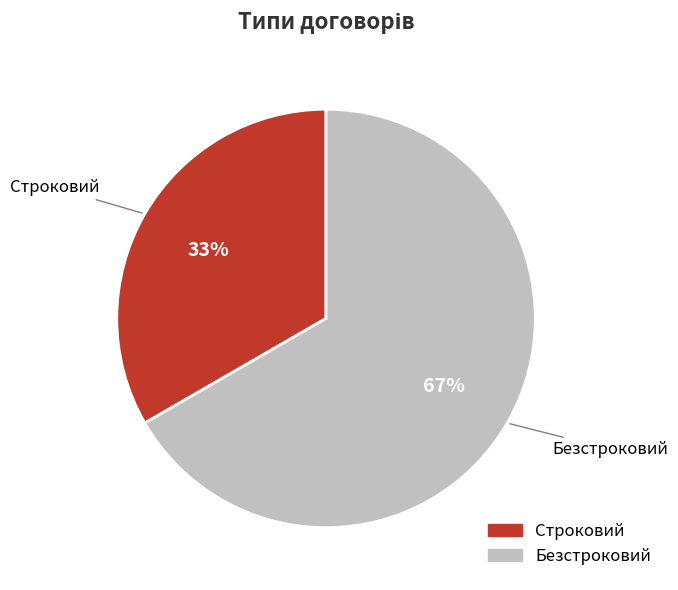

Count the number of slices in the pie.

2